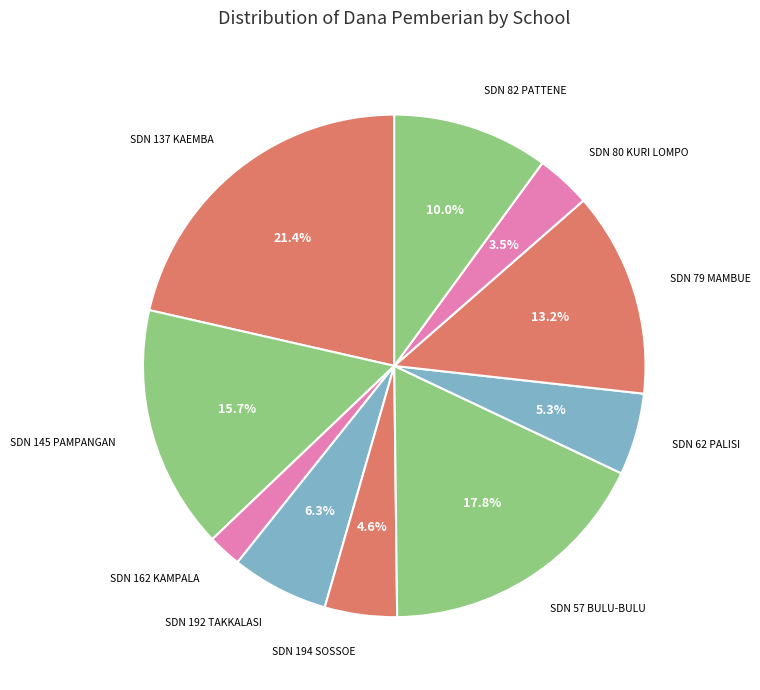

Is there a majority slice in this chart?

No